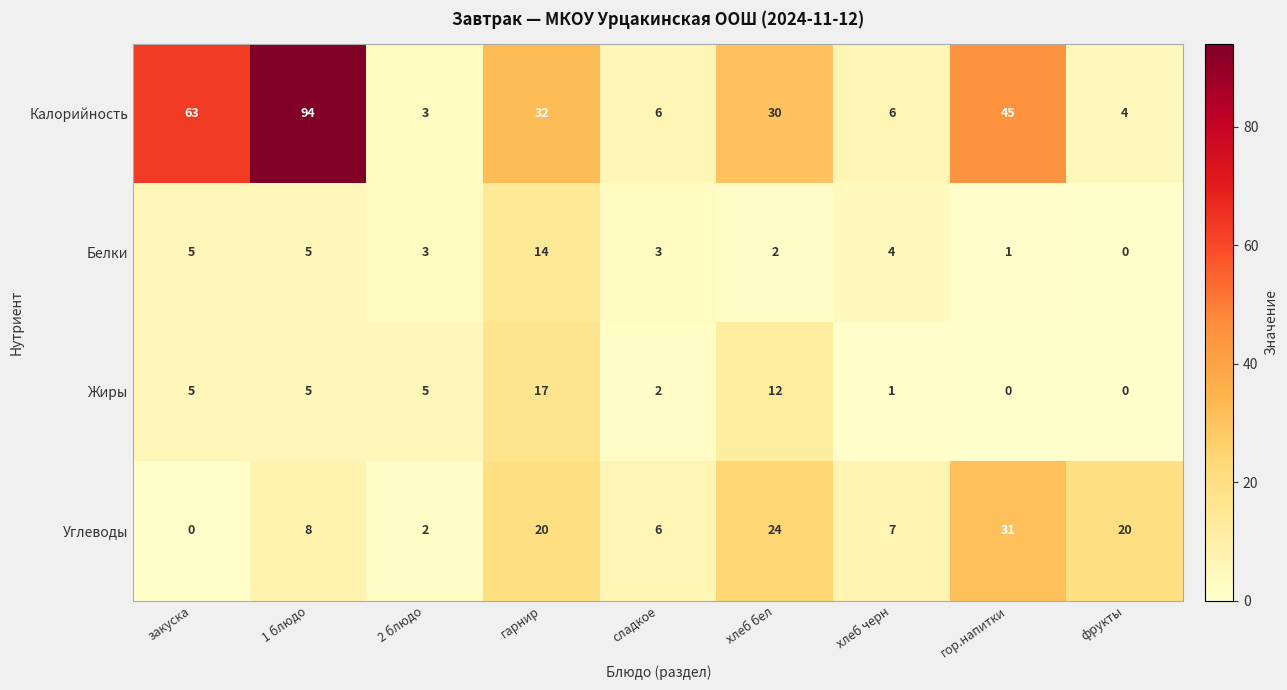

What is the sum of all Белки values?

37